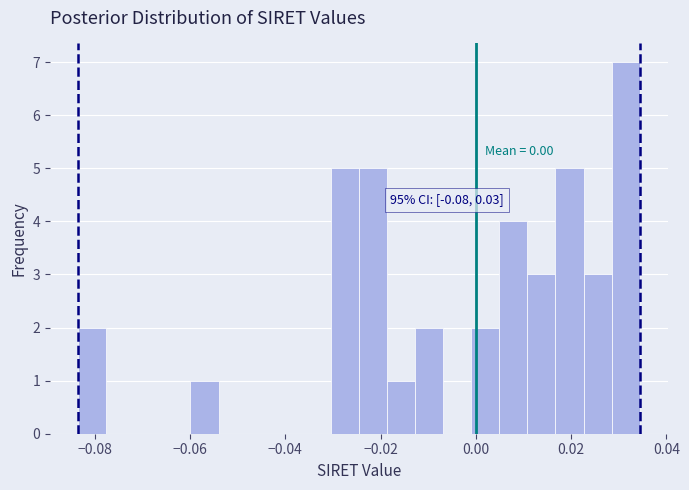

Around what value on the x-axis is the tallest bar? Give the approximate position of its centre, as read against the axis.

0.032